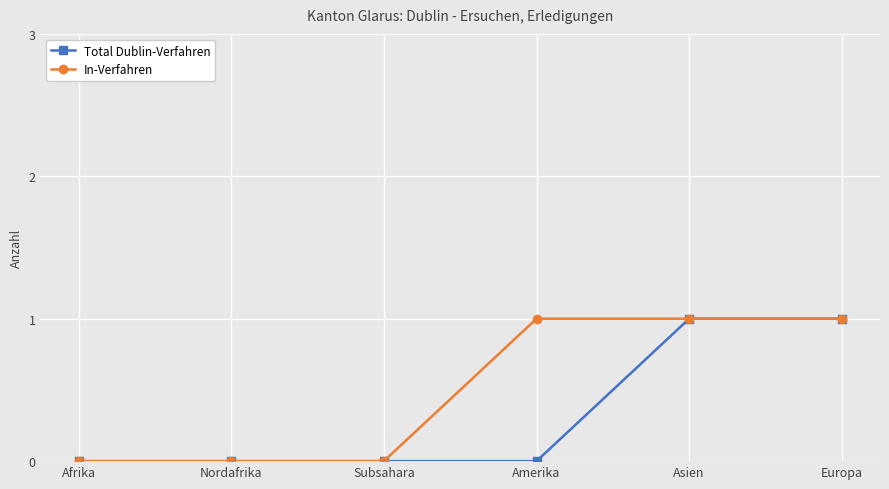

List the series in order of their overall mean, lowest first.

Total Dublin-Verfahren, In-Verfahren